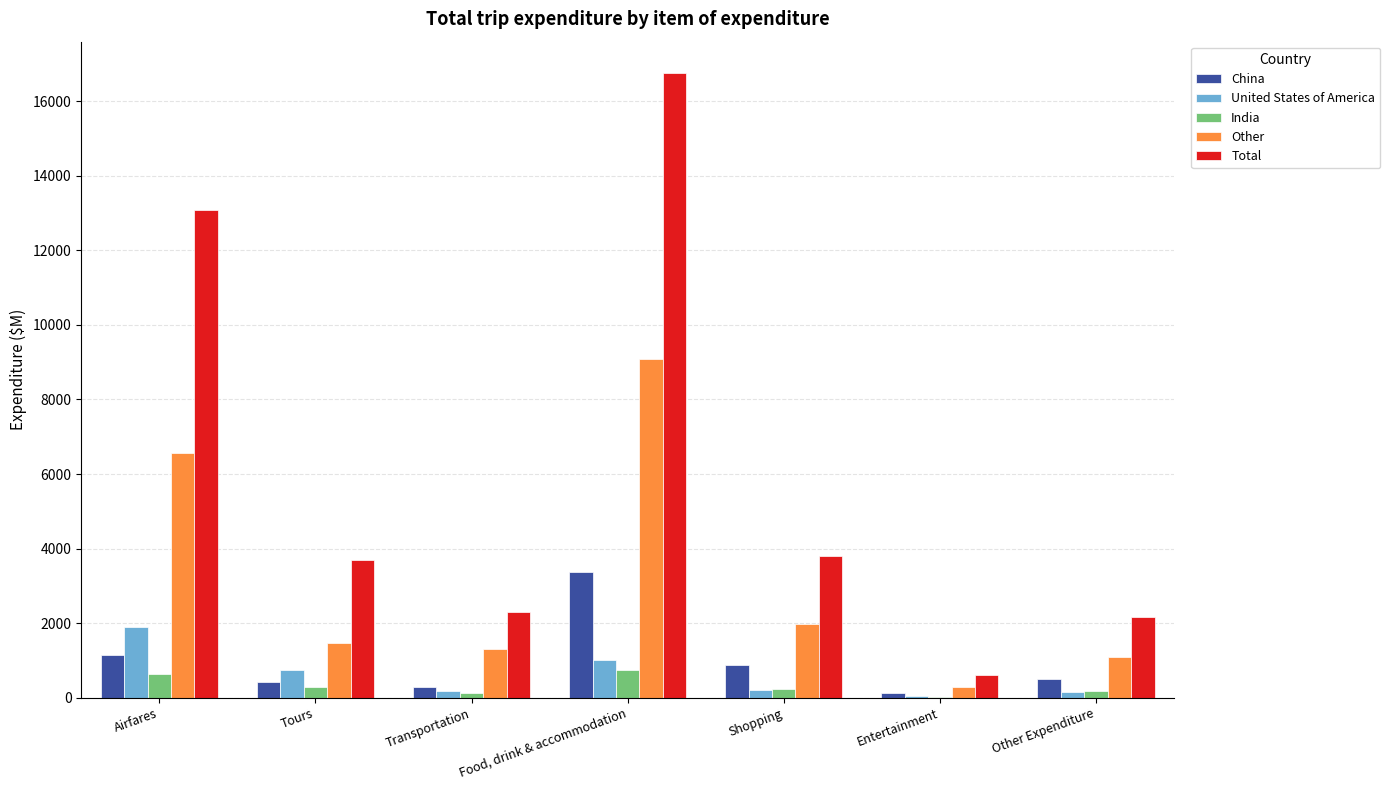

True or false: Other has a value of 10451.2 at Airfares.

False